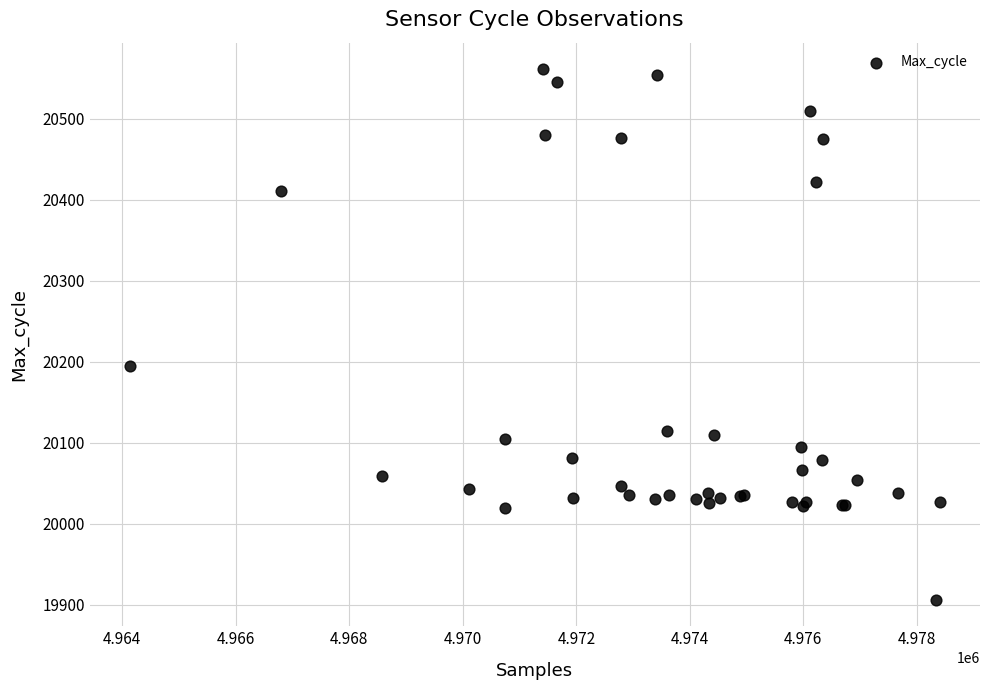

What Y value in the scatter plot is closest to 20233?

20195